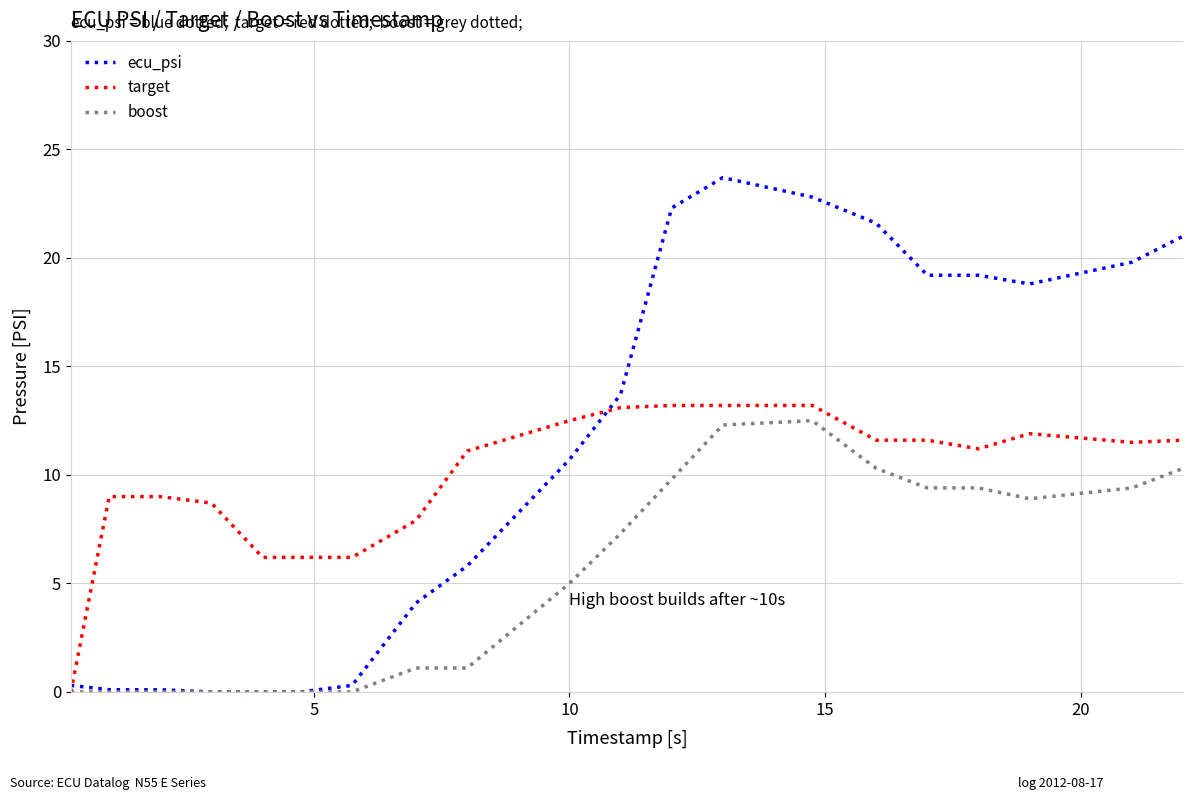

What is the difference between the maximum and second lowest values in the target series?

7.0